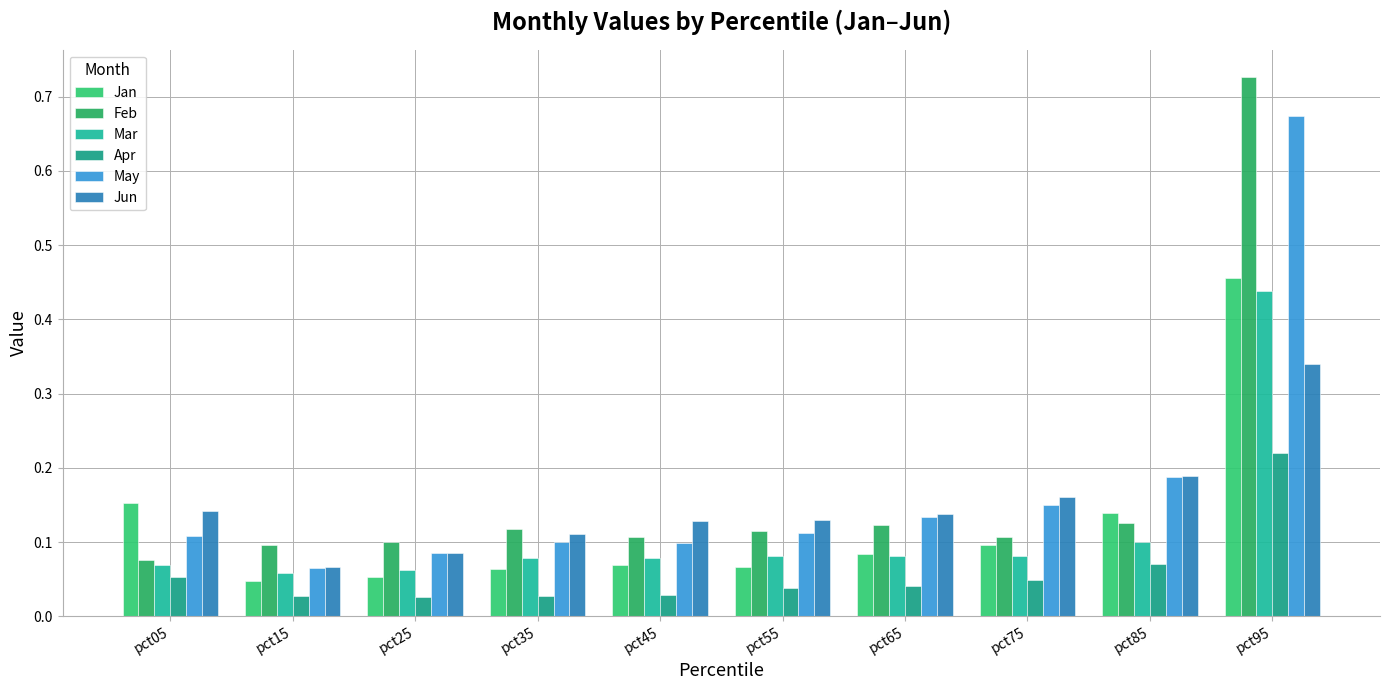

What is the greatest value displayed?

0.7